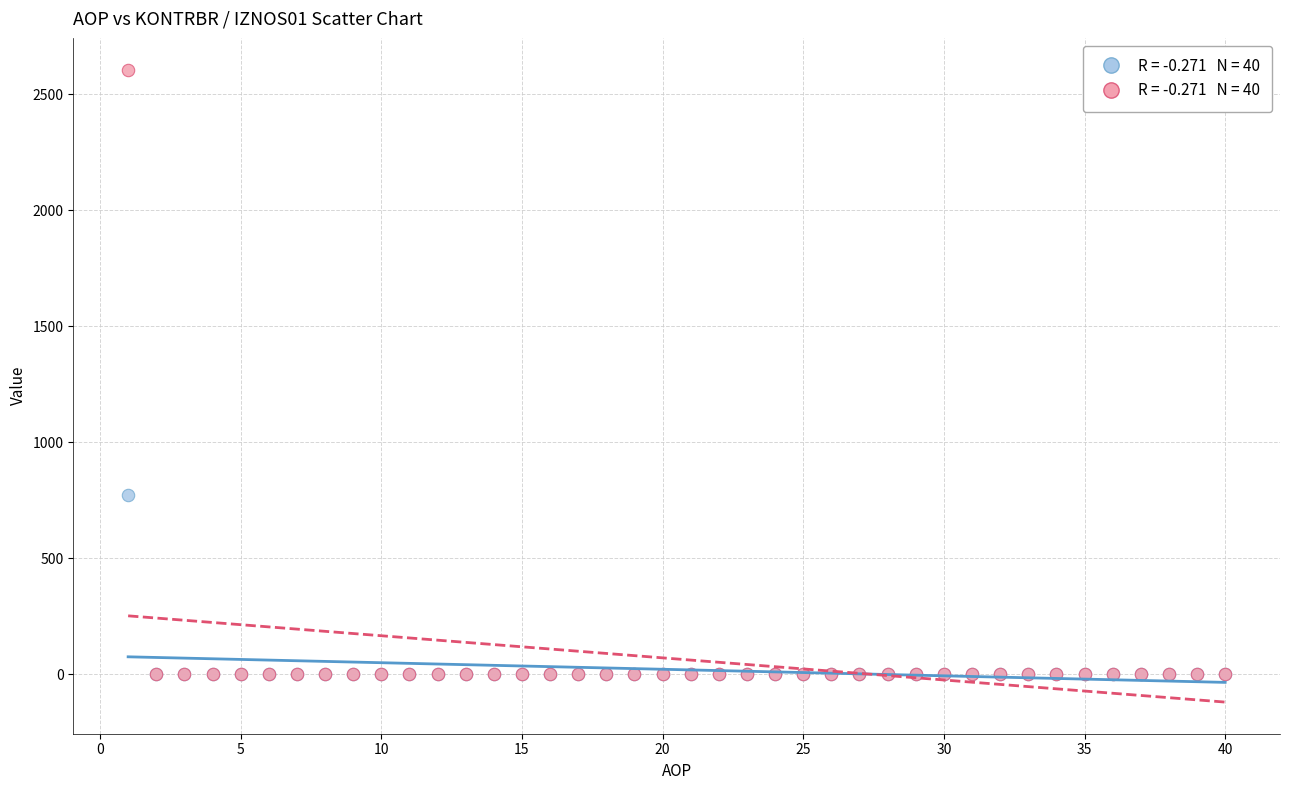

Across all series, what Y value is closest to 1302?

772.4